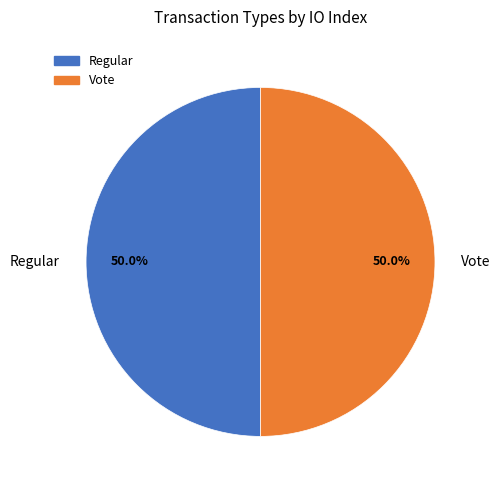

To the nearest percent, what is the average slice percentage?

50%